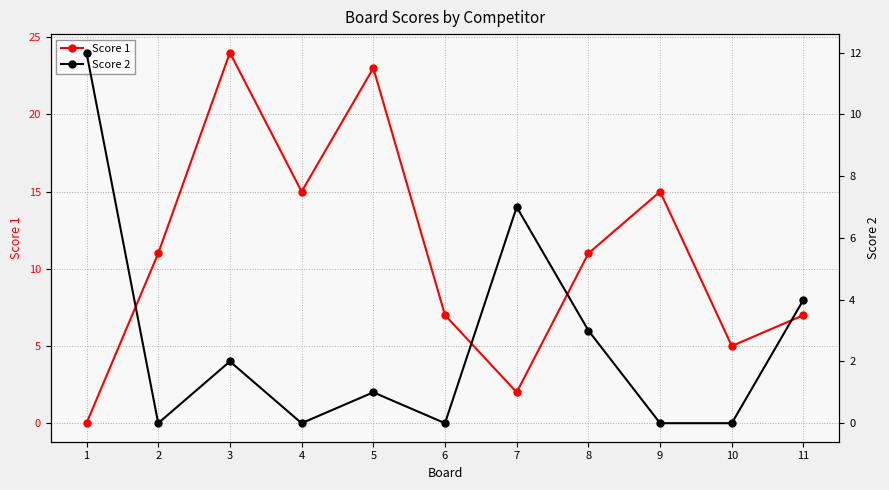

Reading left to right, what are all the values shown in this chart?

Score 1: 0	11	24	15	23	7	2	11	15	5	7
Score 2: 12	0	2	0	1	0	7	3	0	0	4